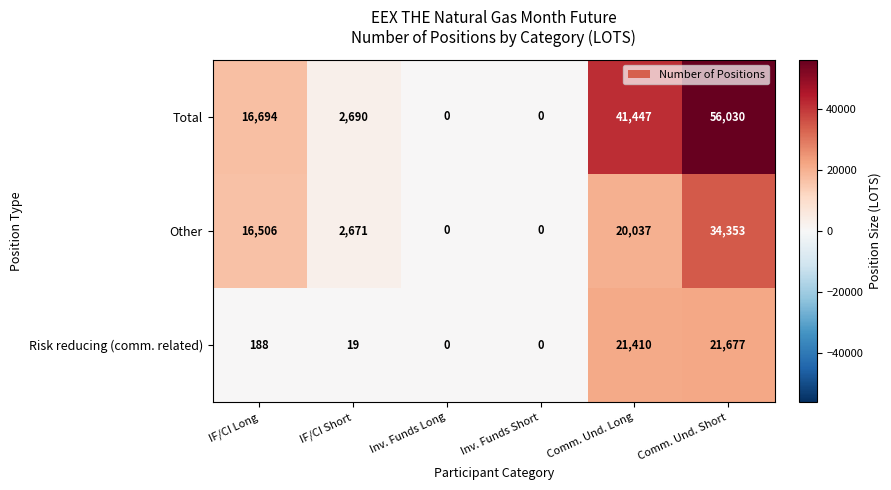

What is the difference between the highest and lowest values at IF/CI Short?

2671